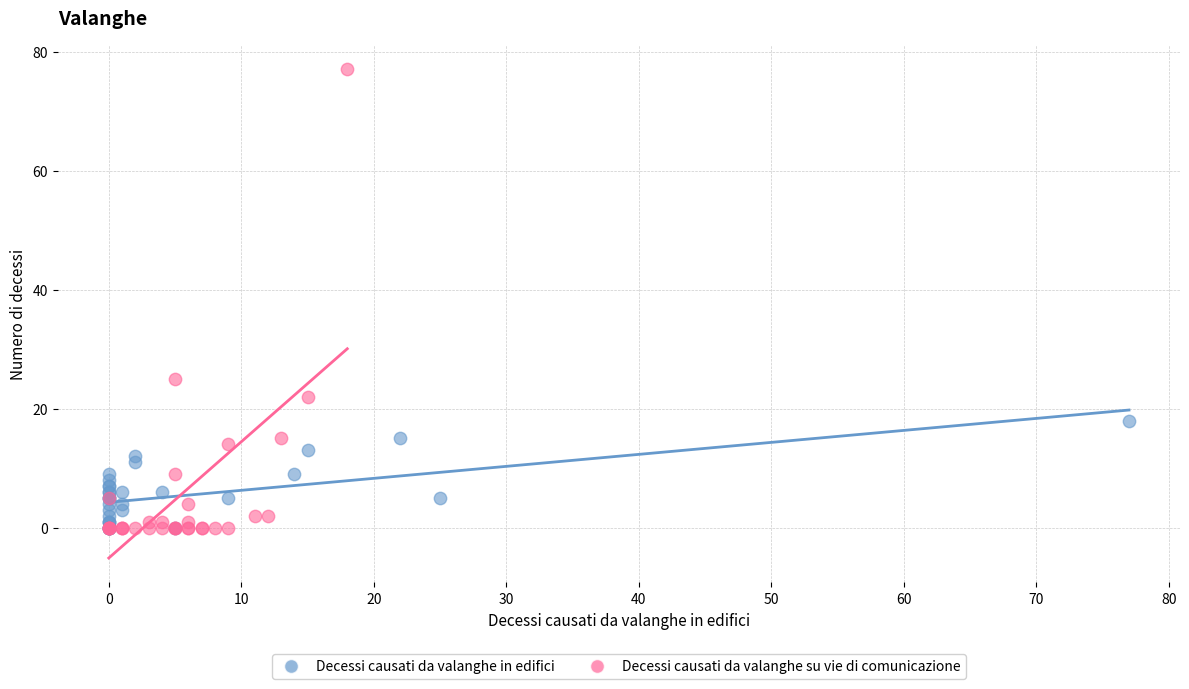

Which series has the largest Y range (max minus min)?

Decessi causati da valanghe su vie di comunicazione